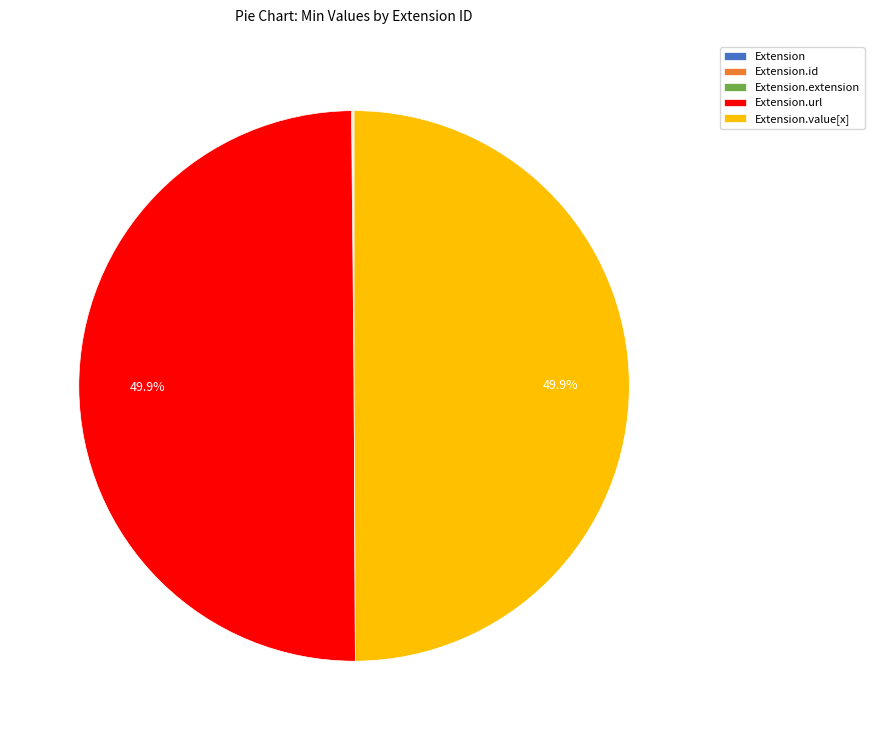

How many slices are in this pie chart?

5